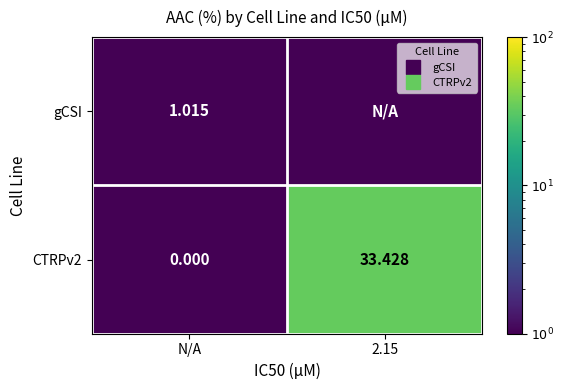

What is the approximate value of CTRPv2 at 2.15?

33.4